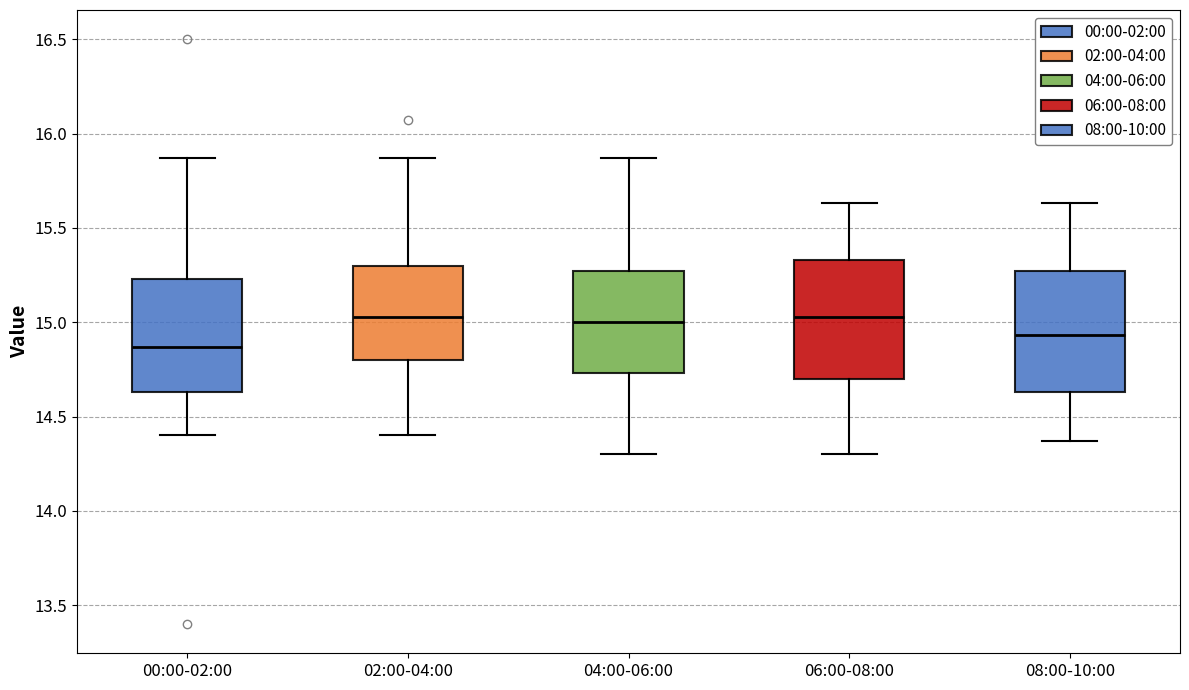

Where does the median line of the box for 06:00-08:00 sit on the y-axis? The values are not printed on the chart, so give them approximately, as read against the axis.

15.05